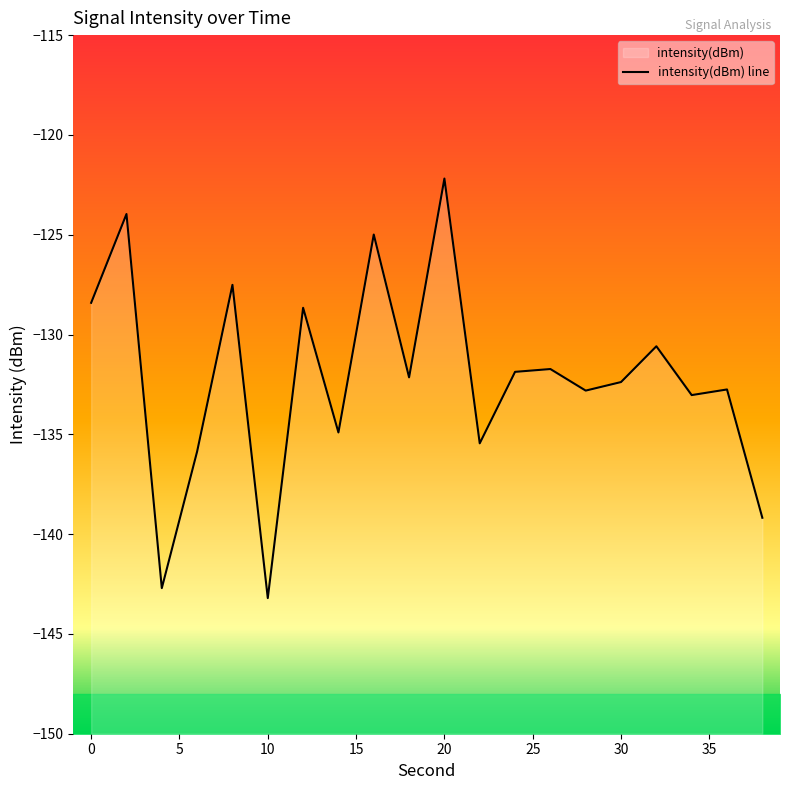

Which has a higher value, 26 or 22?

26